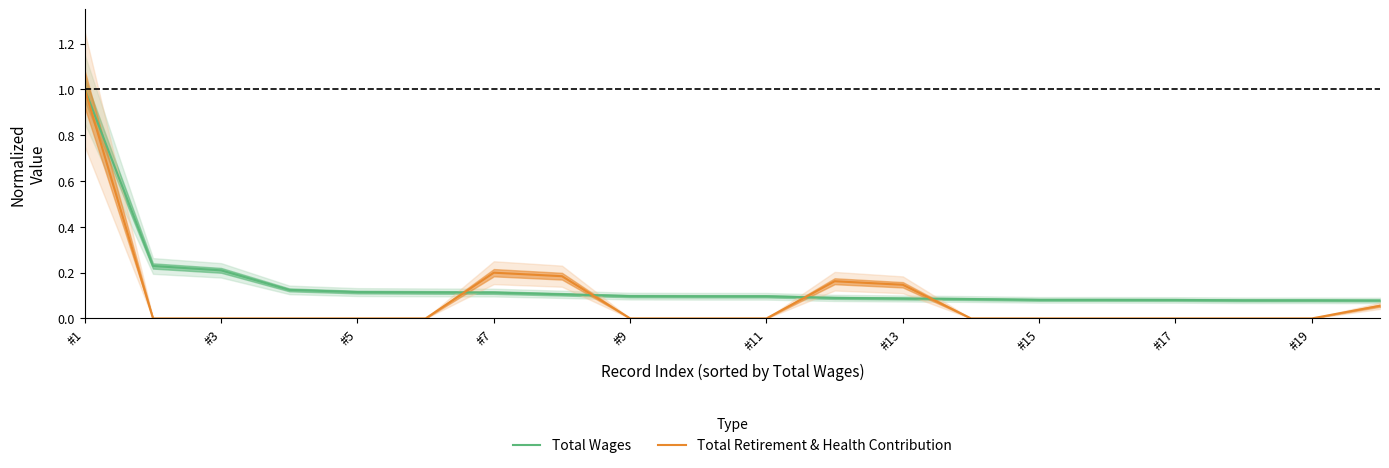

Is this an area chart (filled region under the line)?

No